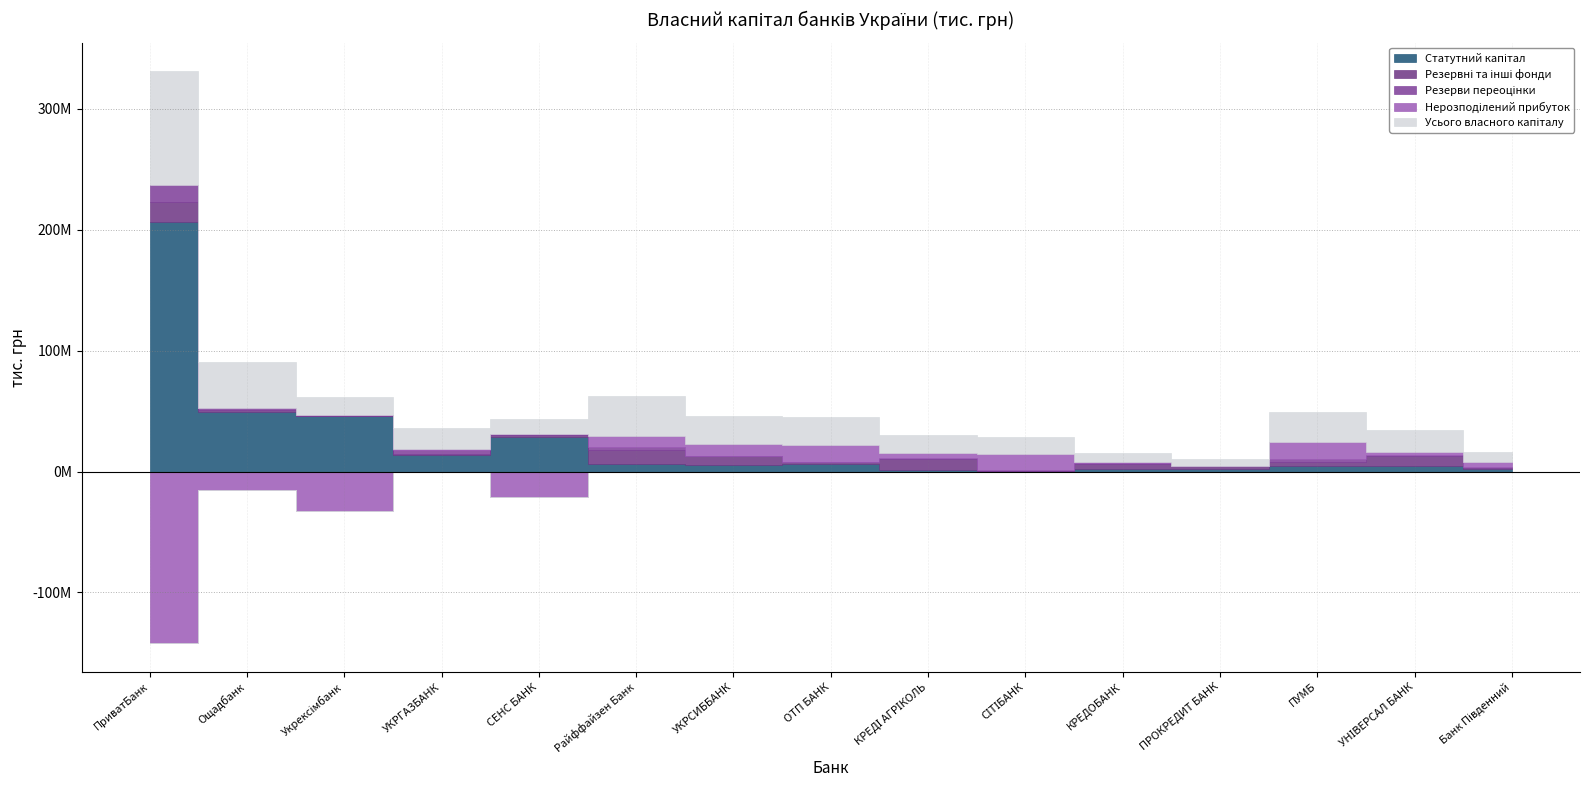

Reading left to right, transcribe all the data shown in this chart.

Статутний капітал: ПриватБанк=206059744.0	Ощадбанк=49472840.0	Укрексімбанк=45570041.1	УКРГАЗБАНК=13318560.7	СЕНС БАНК=28726247.6	Райффайзен Банк=6154516.3	УКРСИББАНК=5069261.7	ОТП БАНК=6186023.1	КРЕДІ АГРІКОЛЬ=1222928.8	СІТІБАНК=200000.1	КРЕДОБАНК=2248969.5	ПРОКРЕДИТ БАНК=1921266.8	ПУМБ=4780595.0	УНІВЕРСАЛ БАНК=4202672.0	Банк Південний=2047960.2
Резервні та інші фонди: ПриватБанк=16853714.6	Ощадбанк=1235935.4	Укрексімбанк=0.0	УКРГАЗБАНК=1503066.3	СЕНС БАНК=1868398.3	Райффайзен Банк=11735153.1	УКРСИББАНК=7936984.7	ОТП БАНК=1482100.1	КРЕДІ АГРІКОЛЬ=9295503.1	СІТІБАНК=592725.0	КРЕДОБАНК=3788588.3	ПРОКРЕДИТ БАНК=2296654.7	ПУМБ=3304801.2	УНІВЕРСАЛ БАНК=8298277.8	Банк Південний=888605.2
Резерви переоцінки: ПриватБанк=13775331.6	Ощадбанк=2138466.1	Укрексімбанк=1603851.9	УКРГАЗБАНК=3078001.0	СЕНС БАНК=461088.1	Райффайзен Банк=2785398.3	УКРСИББАНК=6350.4	ОТП БАНК=540359.8	КРЕДІ АГРІКОЛЬ=263329.1	СІТІБАНК=517532.0	КРЕДОБАНК=922812.0	ПРОКРЕДИТ БАНК=795.4	ПУМБ=2333999.5	УНІВЕРСАЛ БАНК=864376.9	Банк Південний=518852.6
Нерозподілений прибуток: ПриватБанк=-142154234.8	Ощадбанк=-15137261.7	Укрексімбанк=-32819568.5	УКРГАЗБАНК=541050.7	СЕНС БАНК=-21334957.6	Райффайзен Банк=8930224.3	УКРСИББАНК=9730361.9	ОТП БАНК=14087944.5	КРЕДІ АГРІКОЛЬ=4530693.3	СІТІБАНК=13016888.9	КРЕДОБАНК=677971.3	ПРОКРЕДИТ БАНК=461316.1	ПУМБ=14090489.8	УНІВЕРСАЛ БАНК=2910996.6	Банк Південний=4382153.3
Усього власного капіталу: ПриватБанк=94557245.4	Ощадбанк=37709979.9	Укрексімбанк=14354324.5	УКРГАЗБАНК=17949583.9	СЕНС БАНК=12088347.2	Райффайзен Банк=32638889.9	УКРСИББАНК=23554187.4	ОТП БАНК=22701502.6	КРЕДІ АГРІКОЛЬ=15312454.2	СІТІБАНК=14582111.8	КРЕДОБАНК=7638379.1	ПРОКРЕДИТ БАНК=5322485.1	ПУМБ=24611545.1	УНІВЕРСАЛ БАНК=18188787.9	Банк Південний=8173135.3